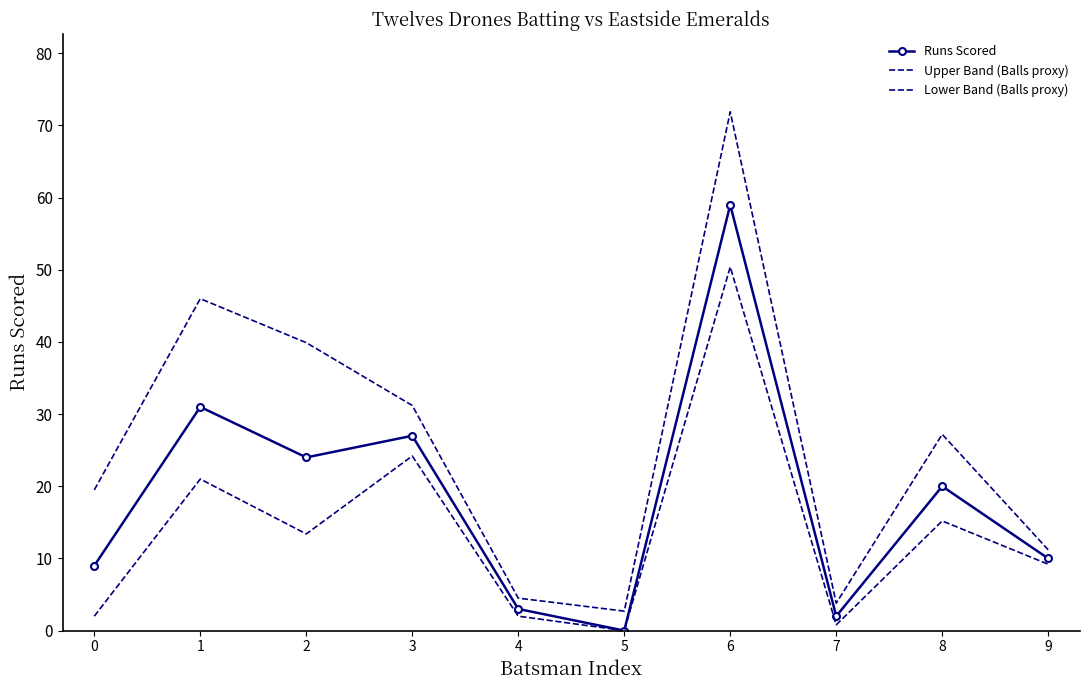

At 0, list the series in order from smallest to largest.

Lower Band (Balls proxy), Runs Scored, Upper Band (Balls proxy)